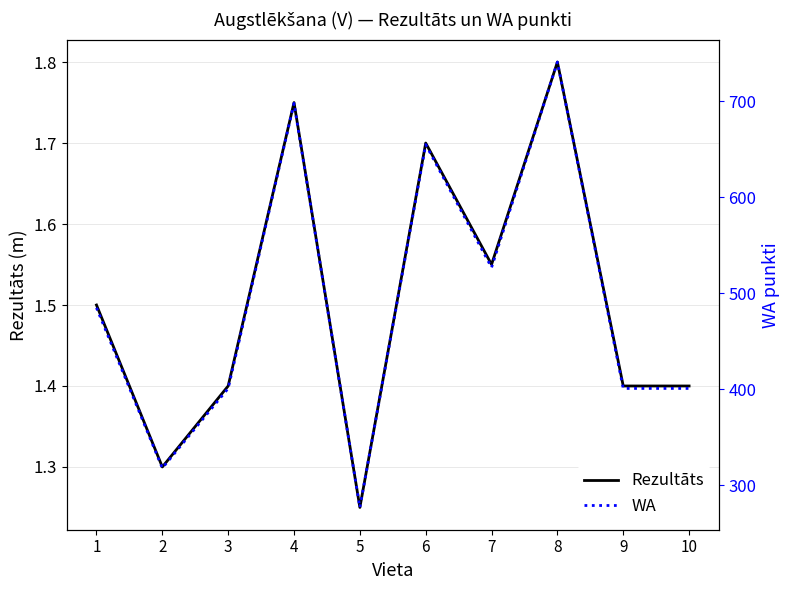

Which category has the highest value in the WA series?

8